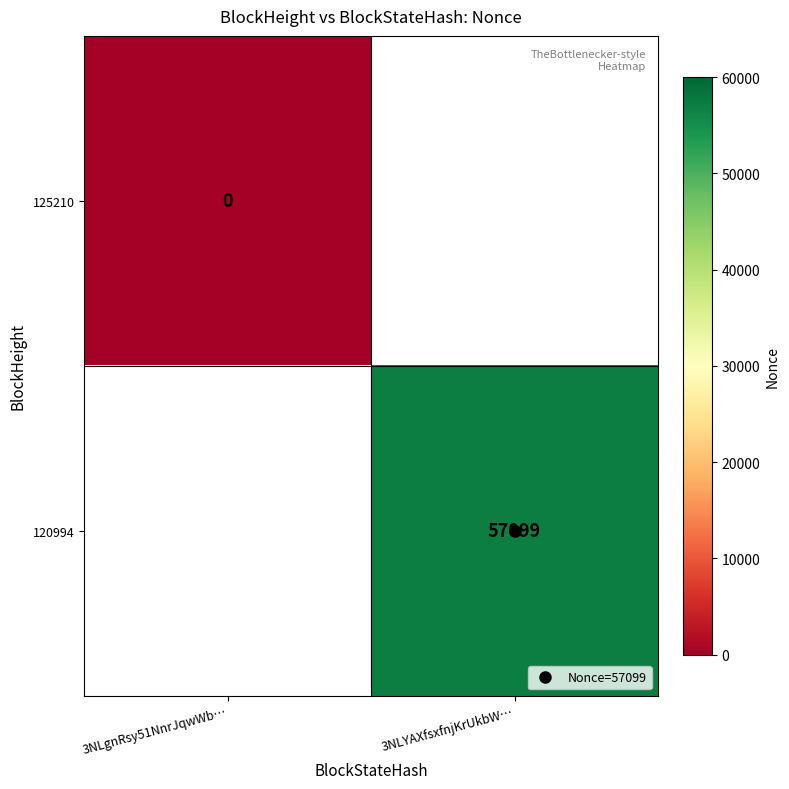

Is the value of 120994 at 3NLgnRsy51NnrJqwWb… greater than the value of 125210 at 3NLYAXfsxfnjKrUkbW…?

No